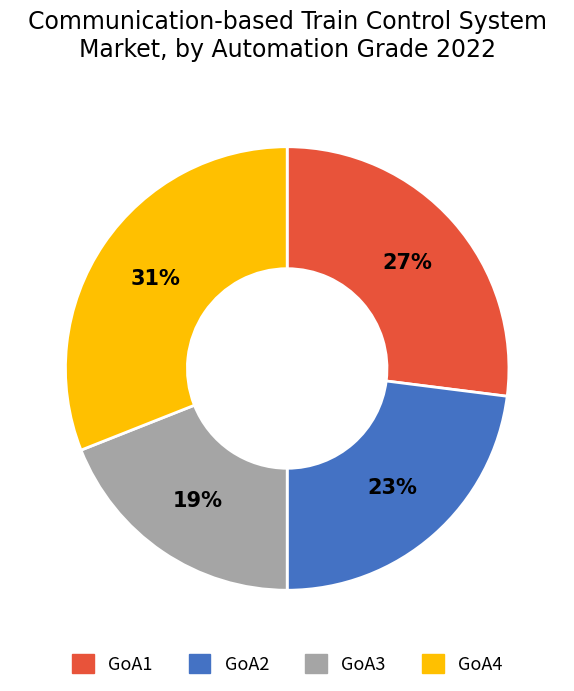

The GoA1 slice represents 19% of the pie. True or false?

False